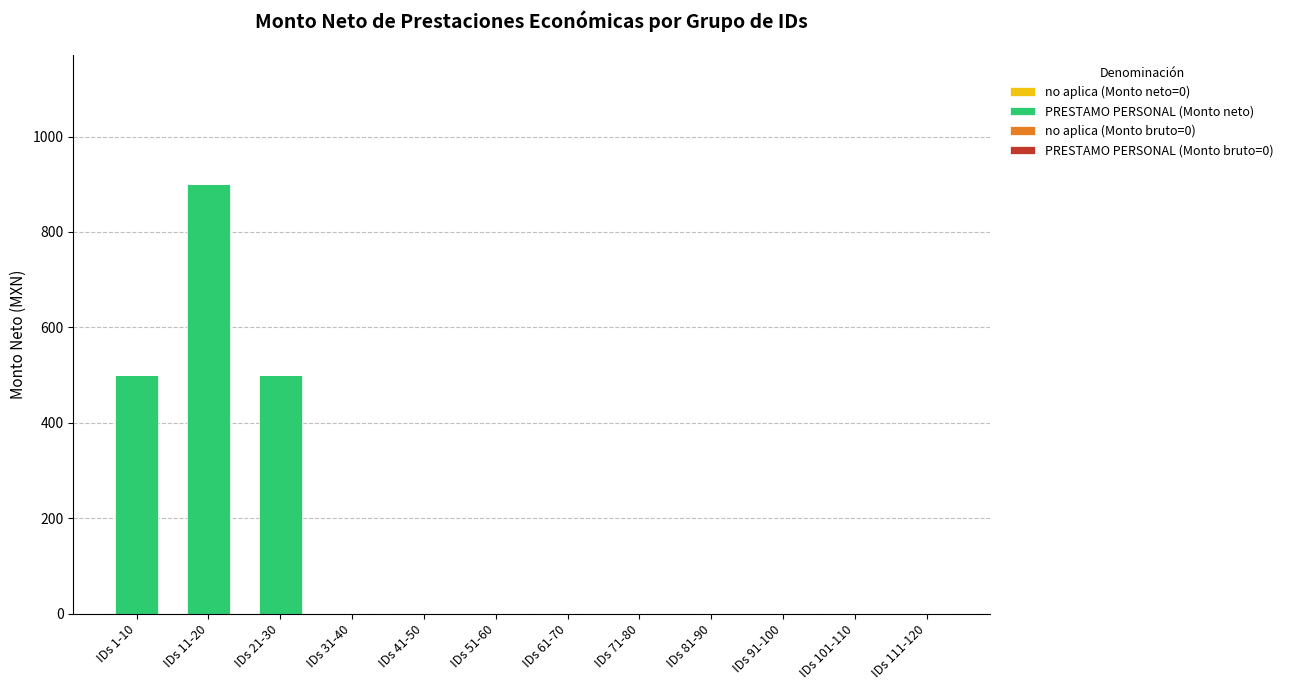

Does the chart contain stacked bars?

No